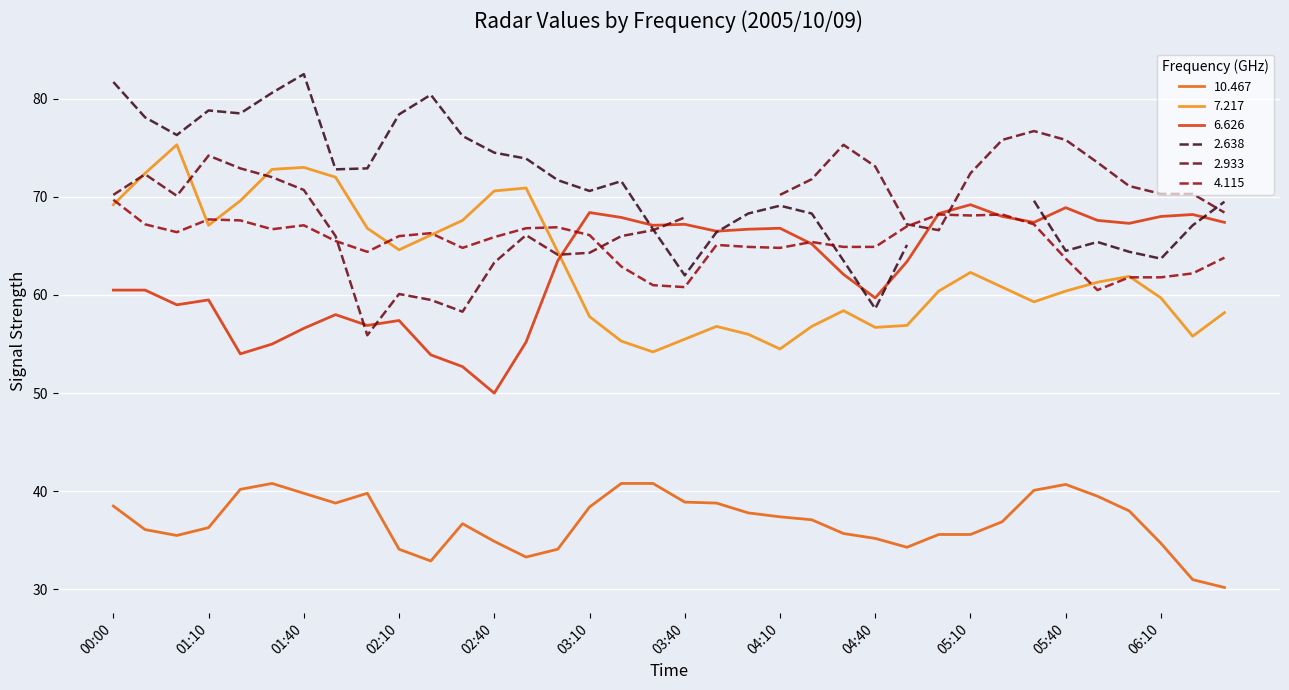

How many times do 6.626 and 4.115 cross each other?

5